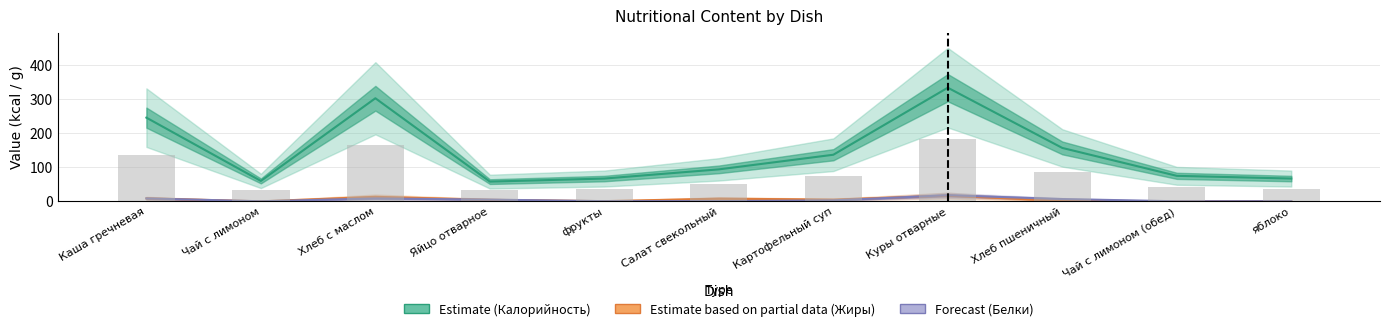

What is the sum of the Estimate (Калорийность) values at Куры отварные and фрукты?

401.0